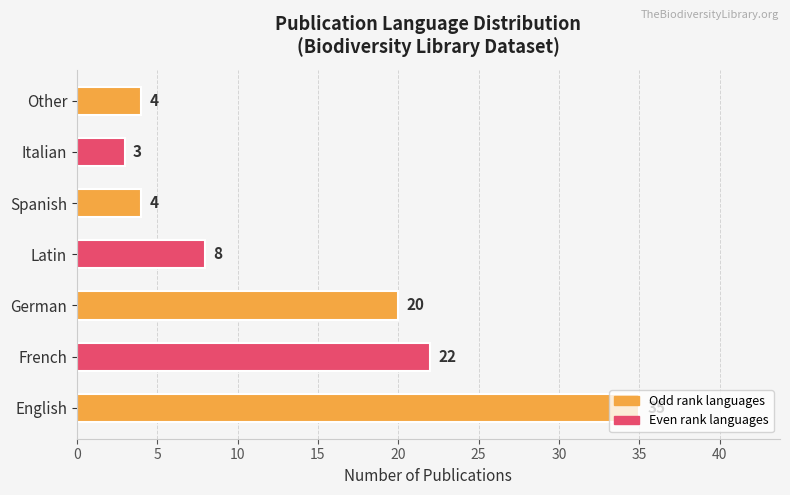

What is the greatest value displayed?

35